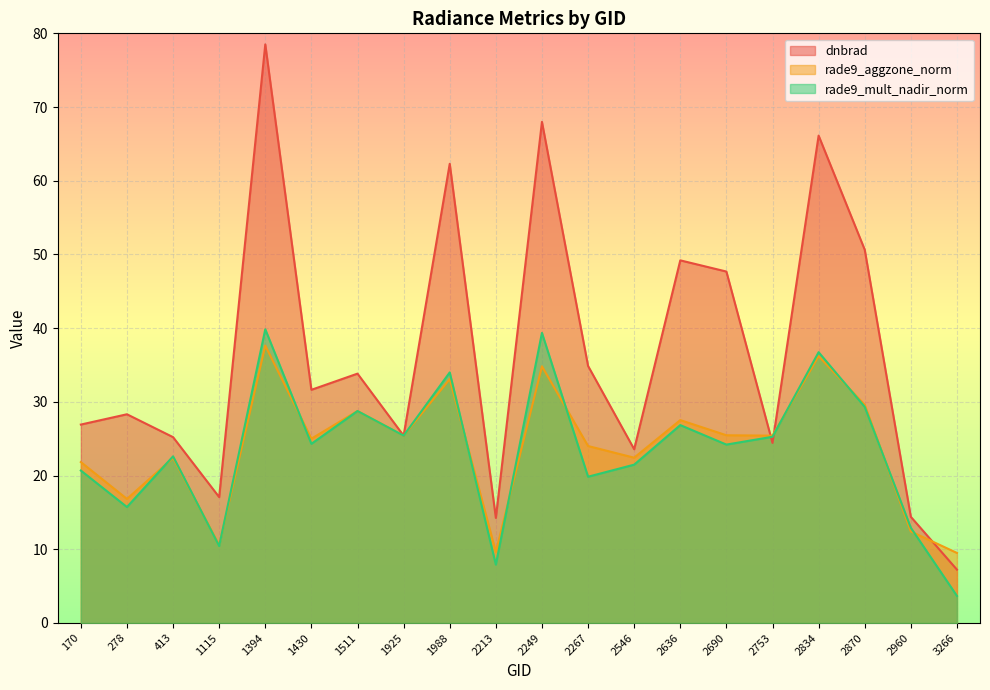

What is the lowest value of the dnbrad series?

7.2